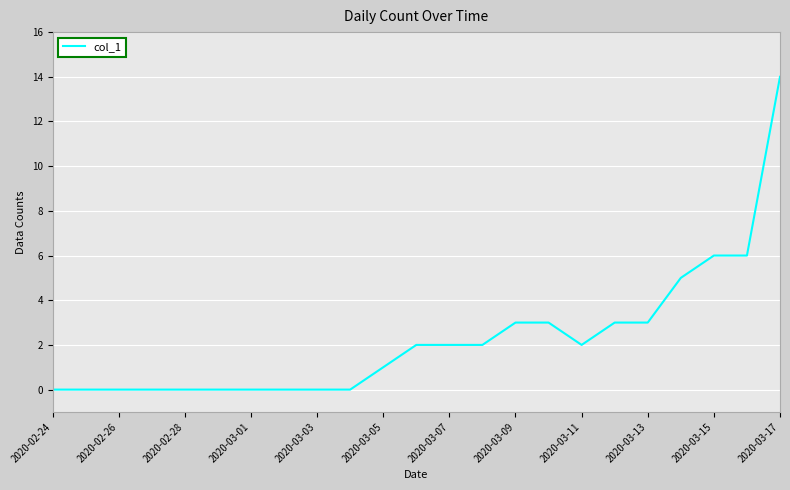

What is the sum of all values?

52